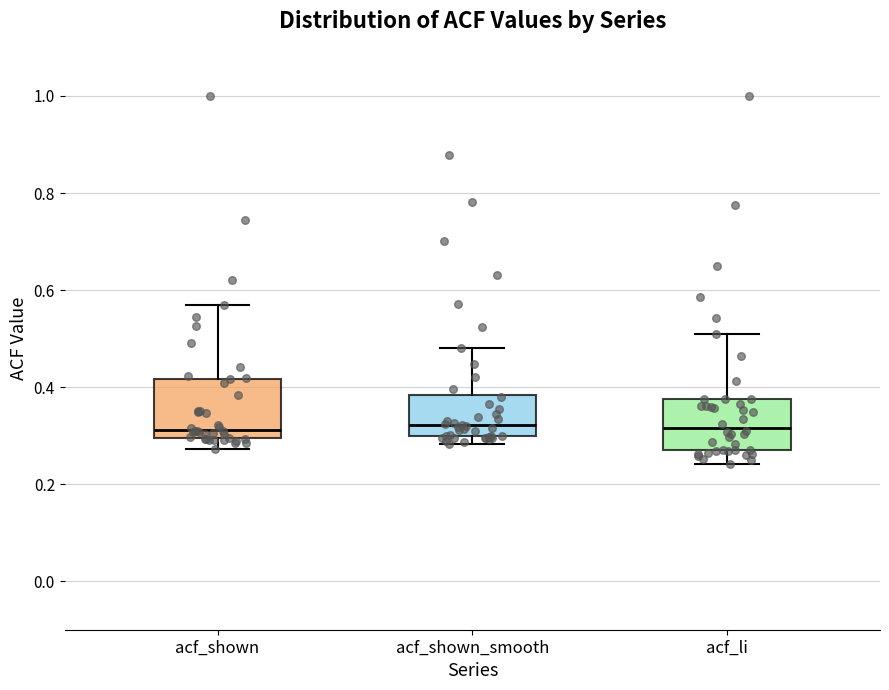

Reading left to right, read every box against the y-axis: the position of its median line, the range the box covers, and the ends of its whiskers. The values are not printed on the chart, so give them approximately, as read against the axis.

acf_shown: median 0.32, box 0.30 to 0.42, whiskers 0.28 to 0.56
acf_shown_smooth: median 0.32, box 0.30 to 0.38, whiskers 0.28 to 0.48
acf_li: median 0.32, box 0.26 to 0.38, whiskers 0.24 to 0.52